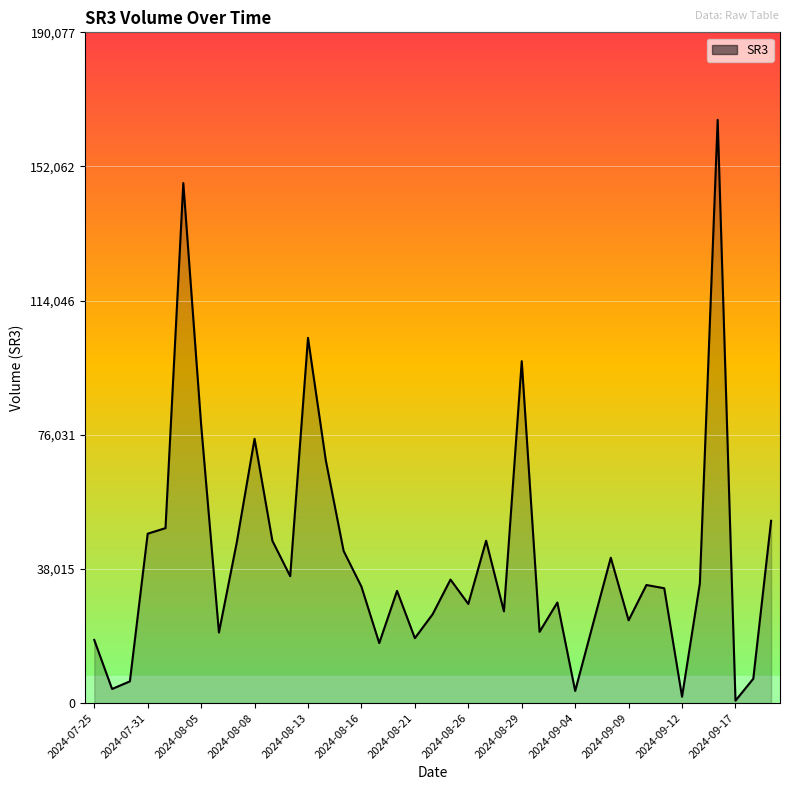

What is the smallest value displayed?

680